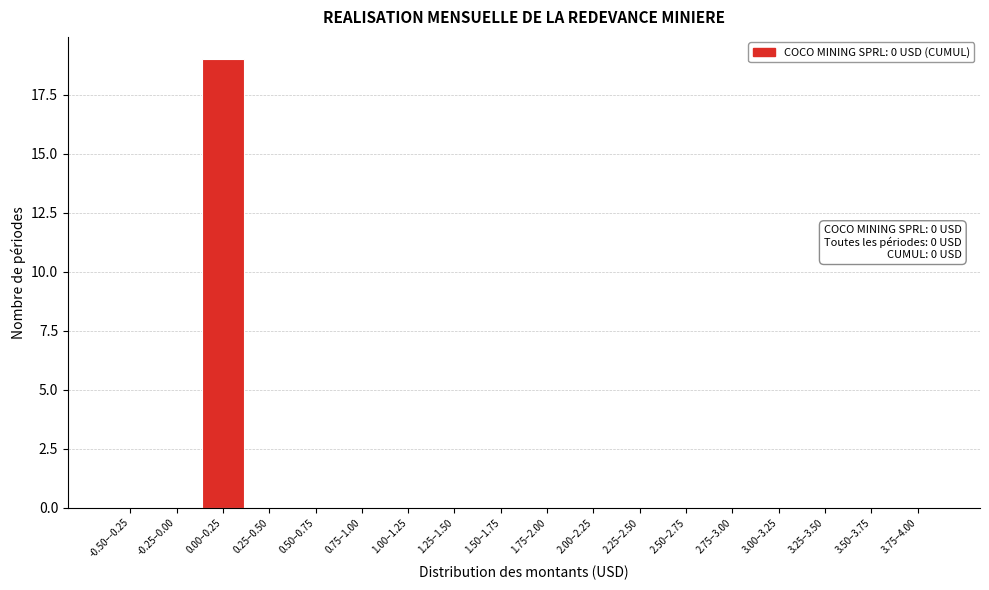

Reading right to left, what are all the values shown in this chart?

3.75–4.00=0	3.50–3.75=0	3.25–3.50=0	3.00–3.25=0	2.75–3.00=0	2.50–2.75=0	2.25–2.50=0	2.00–2.25=0	1.75–2.00=0	1.50–1.75=0	1.25–1.50=0	1.00–1.25=0	0.75–1.00=0	0.50–0.75=0	0.25–0.50=0	0.00–0.25=19	-0.25–0.00=0	-0.50–-0.25=0